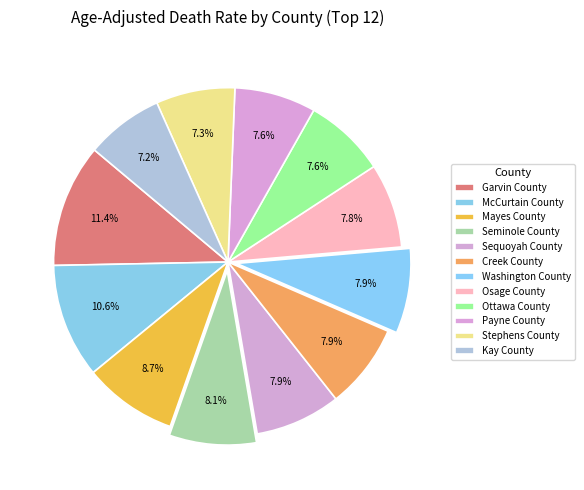

Does Creek County represent more than half of the total?

No